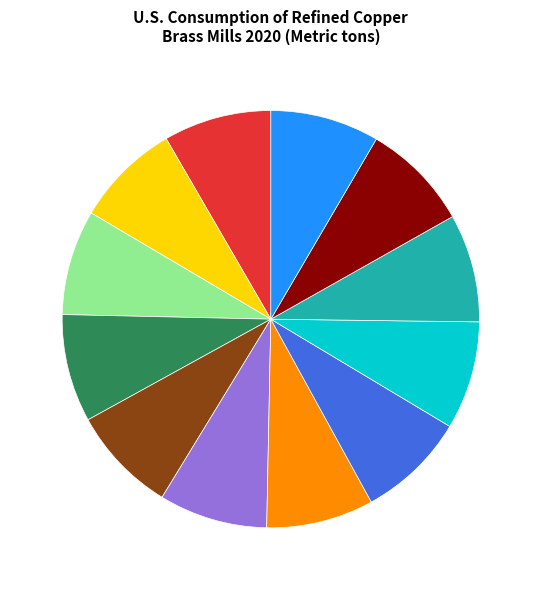

Approximately how many times larger is the value at May compared to November?

1.0